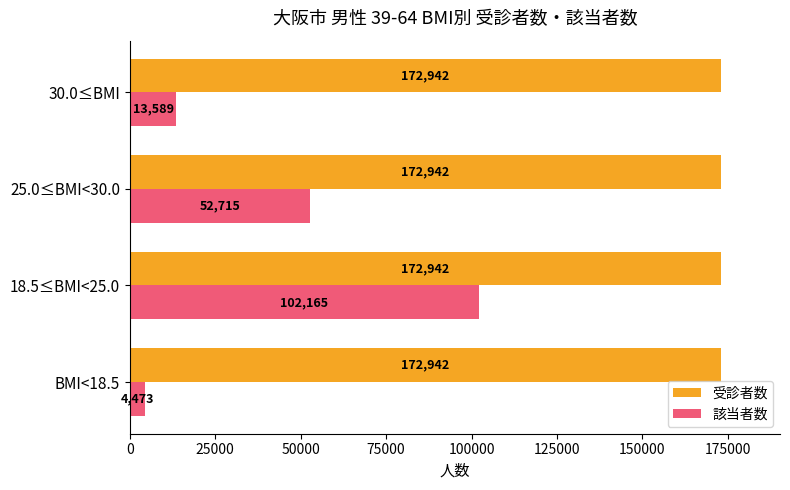

The value of 該当者数 at 25.0≤BMI<30.0 is 19739. True or false?

False